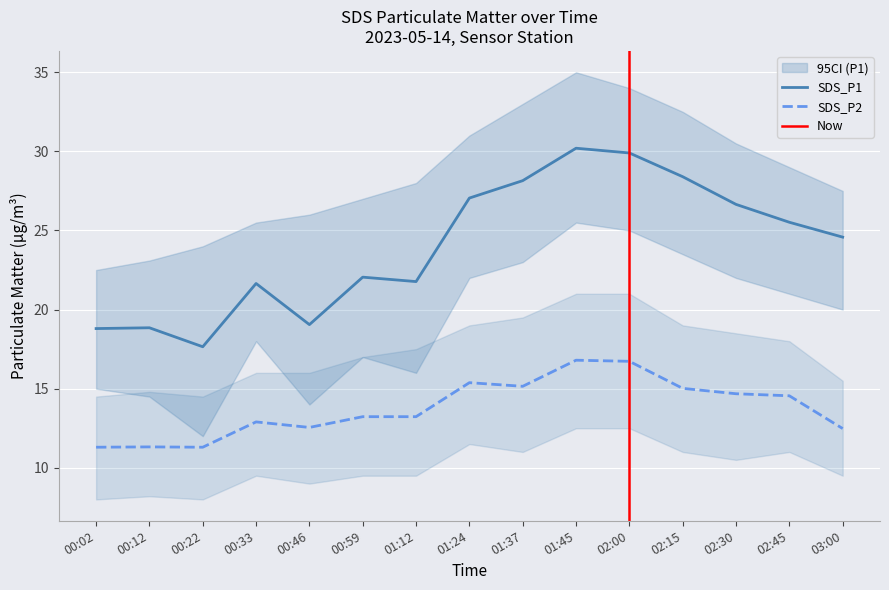

True or false: SDS_P1 and SDS_P2 intersect in this chart.

False